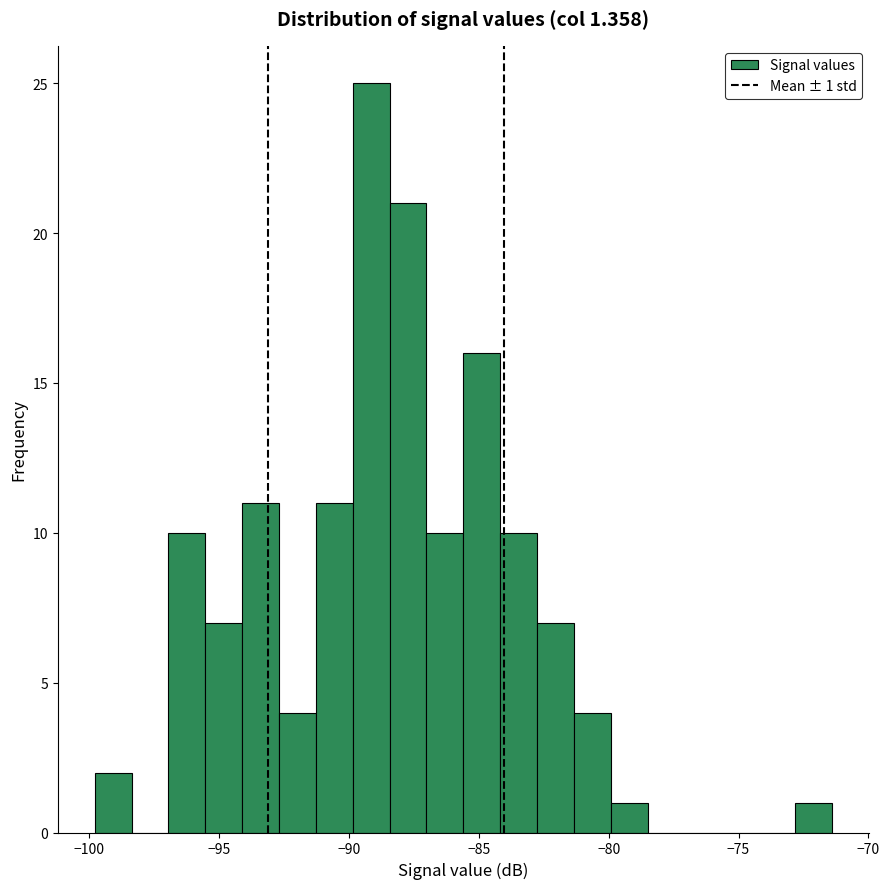

Around what value on the x-axis is the tallest bar? Give the approximate position of its centre, as read against the axis.

-89.0